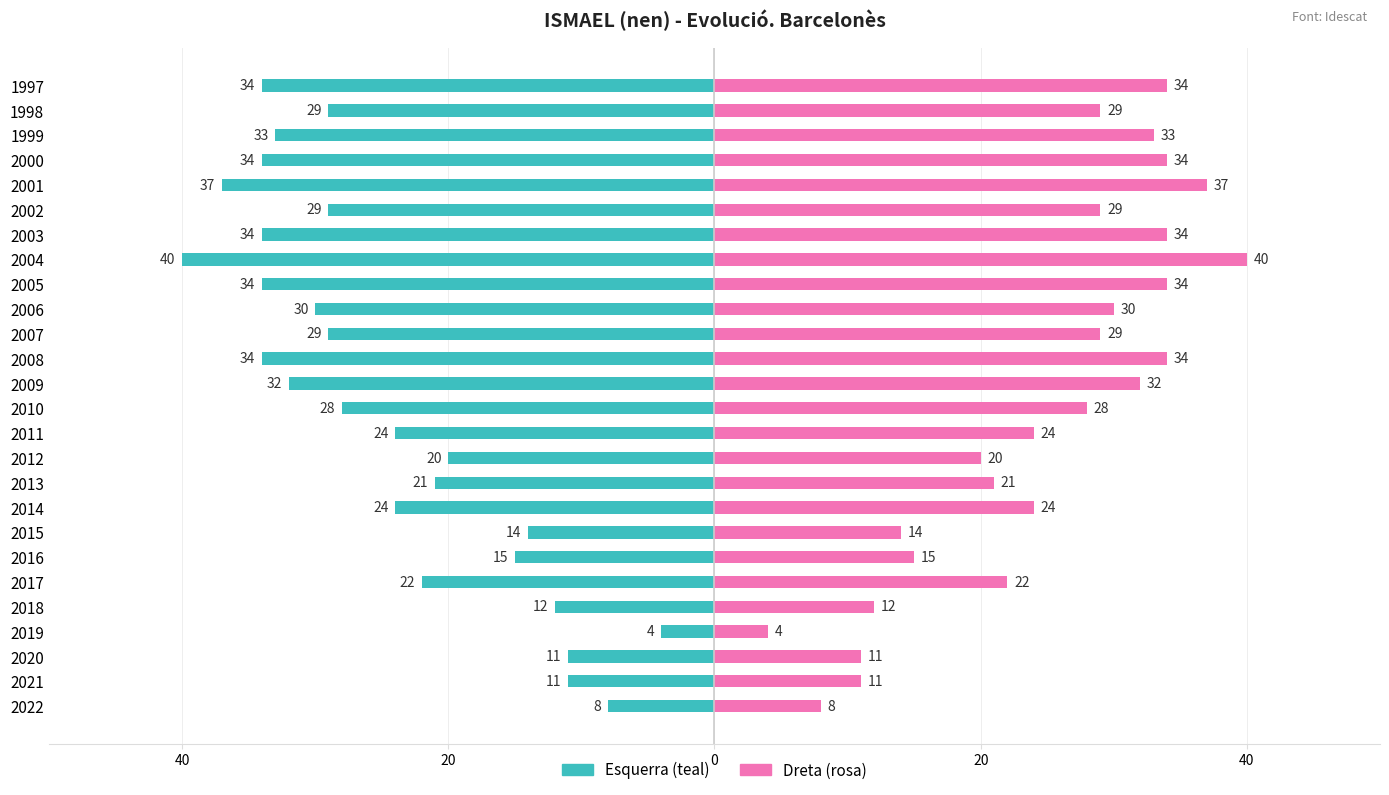

At how many categories does at least one series exceed 36?

2